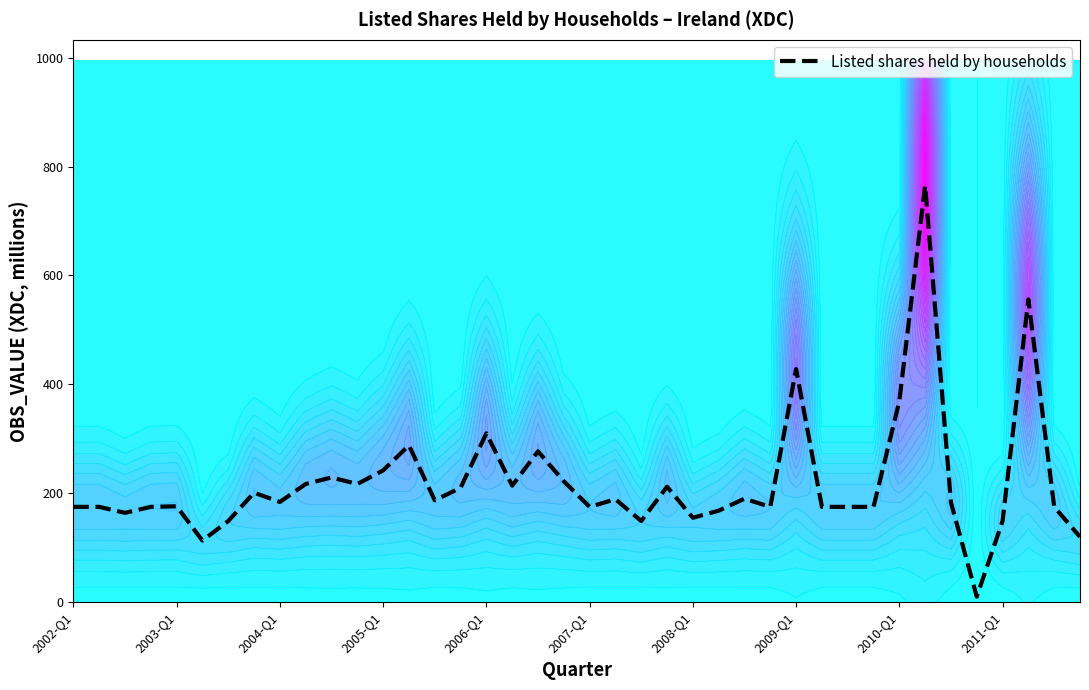

What is the value of the 25th point from the left?

155